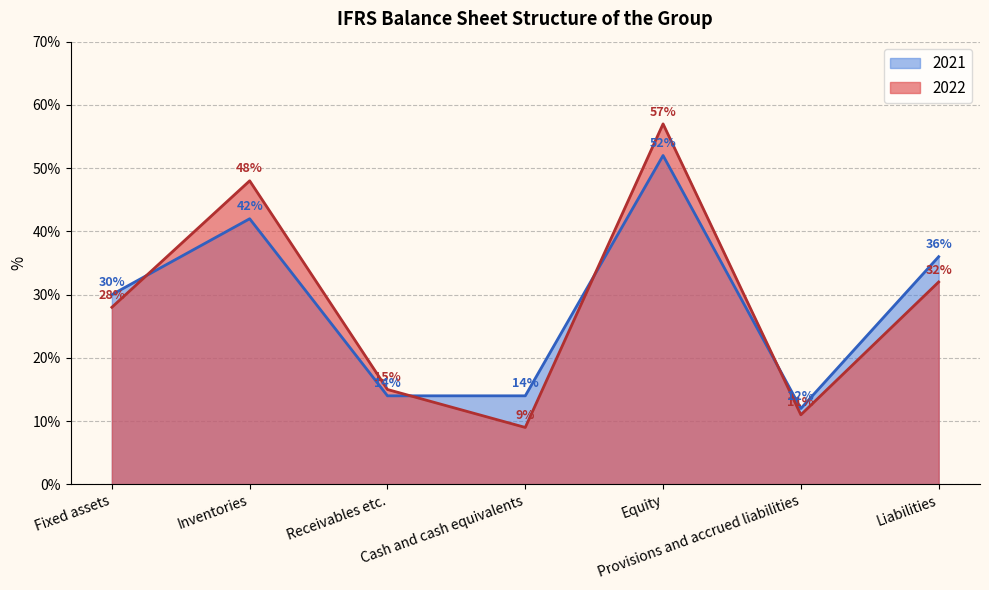

Does the chart display data point markers on the line(s)?

No